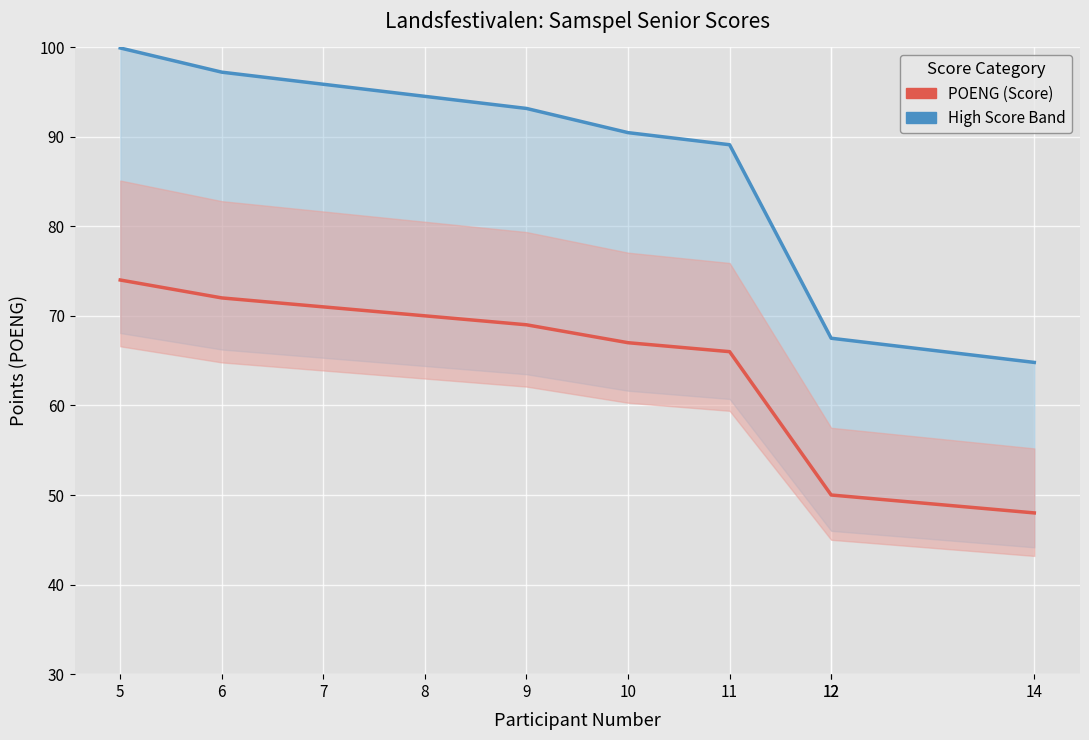

Does the chart display data point markers on the line(s)?

No